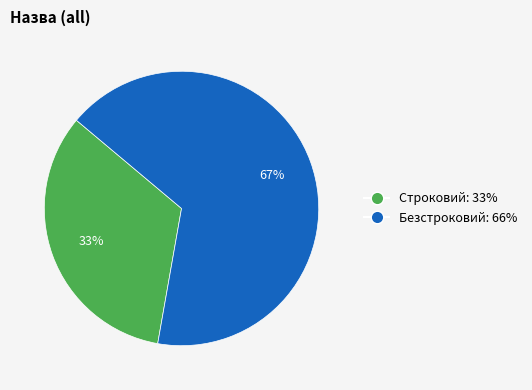

Rank the categories by value from highest to lowest.

Безстроковий, Строковий